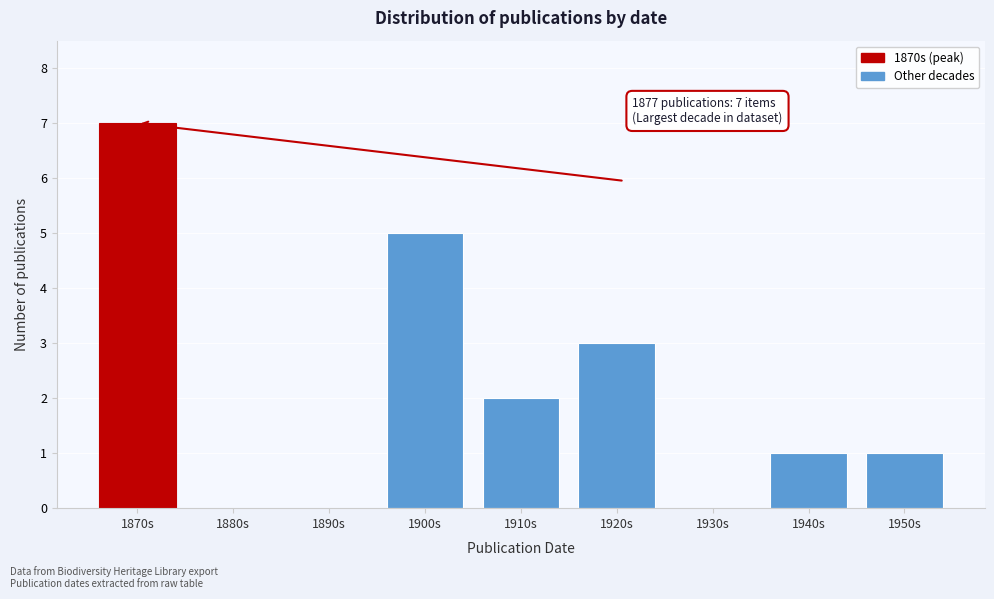

Reading left to right, transcribe all the data shown in this chart.

1870s=7	1880s=0	1890s=0	1900s=5	1910s=2	1920s=3	1930s=0	1940s=1	1950s=1